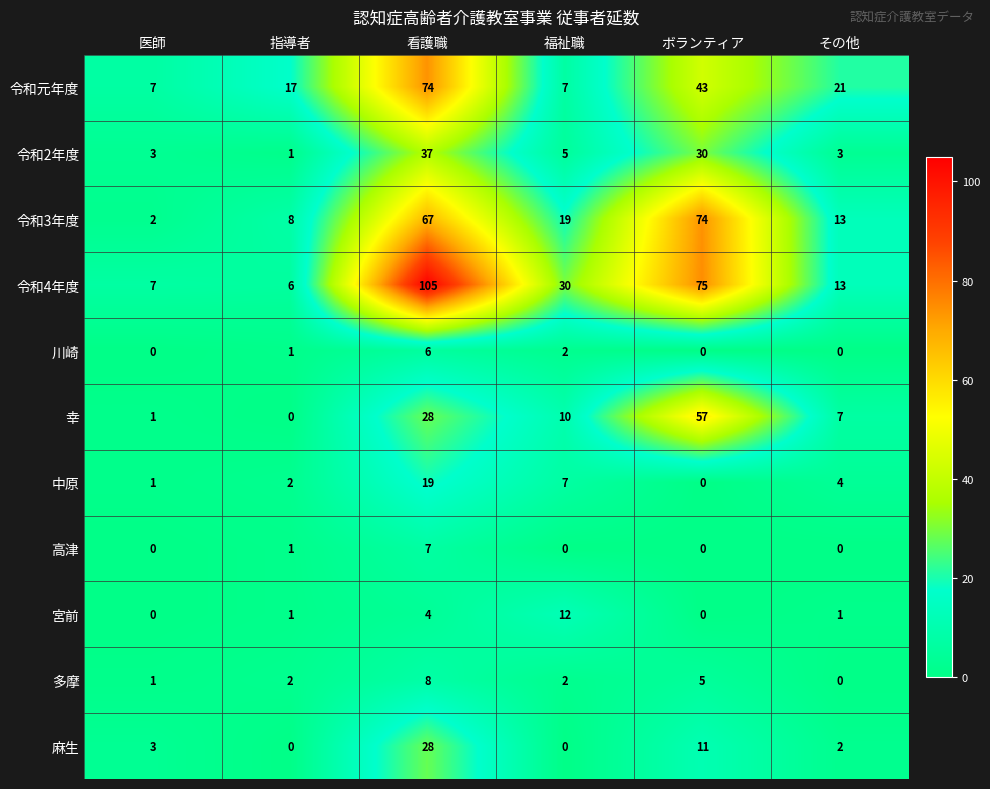

Which category has the lowest value in the 令和3年度 series?

医師